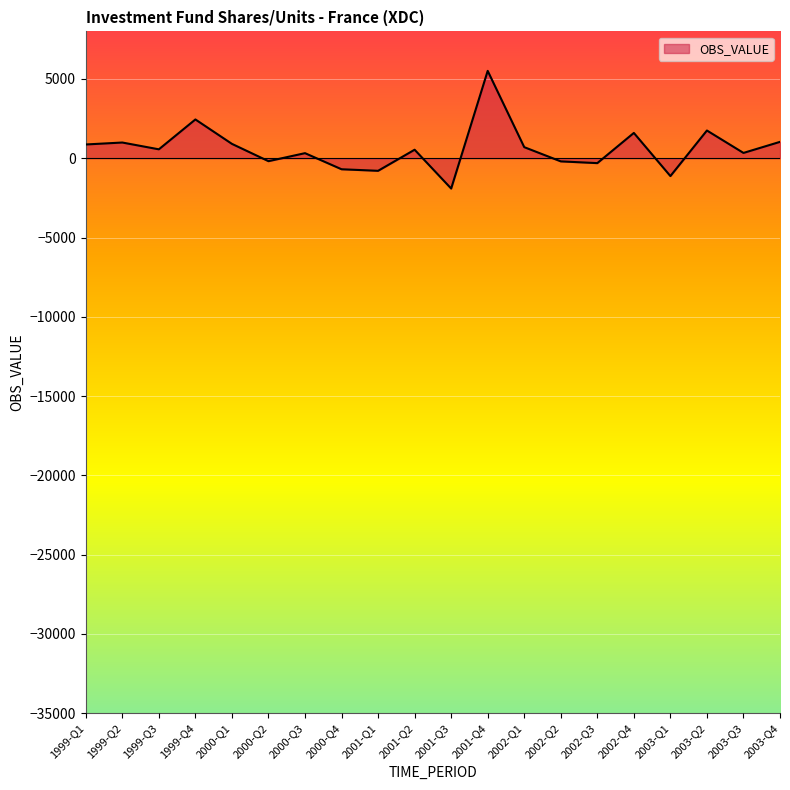

The value at 2003-Q1 is -1125. True or false?

True